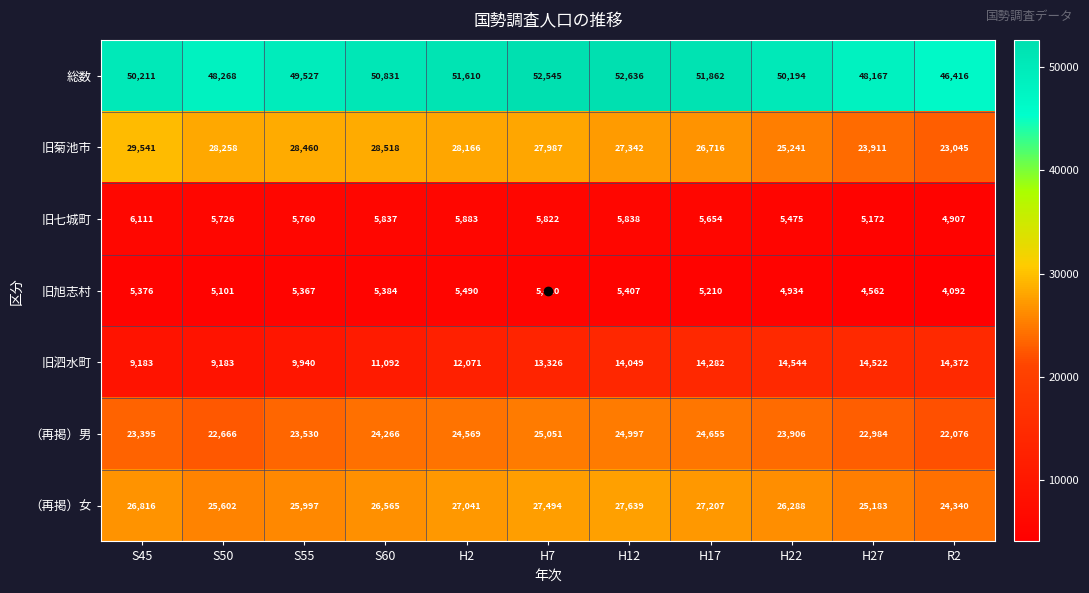

Is it true that 総数 equals 49527 at S55?

True